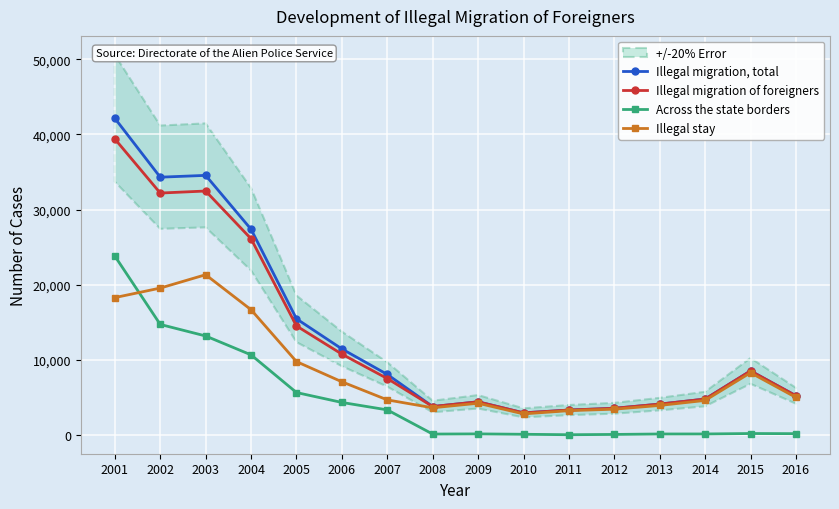

Between which two adjacent categories do Illegal stay and Across the state borders first intersect?

2001 and 2002